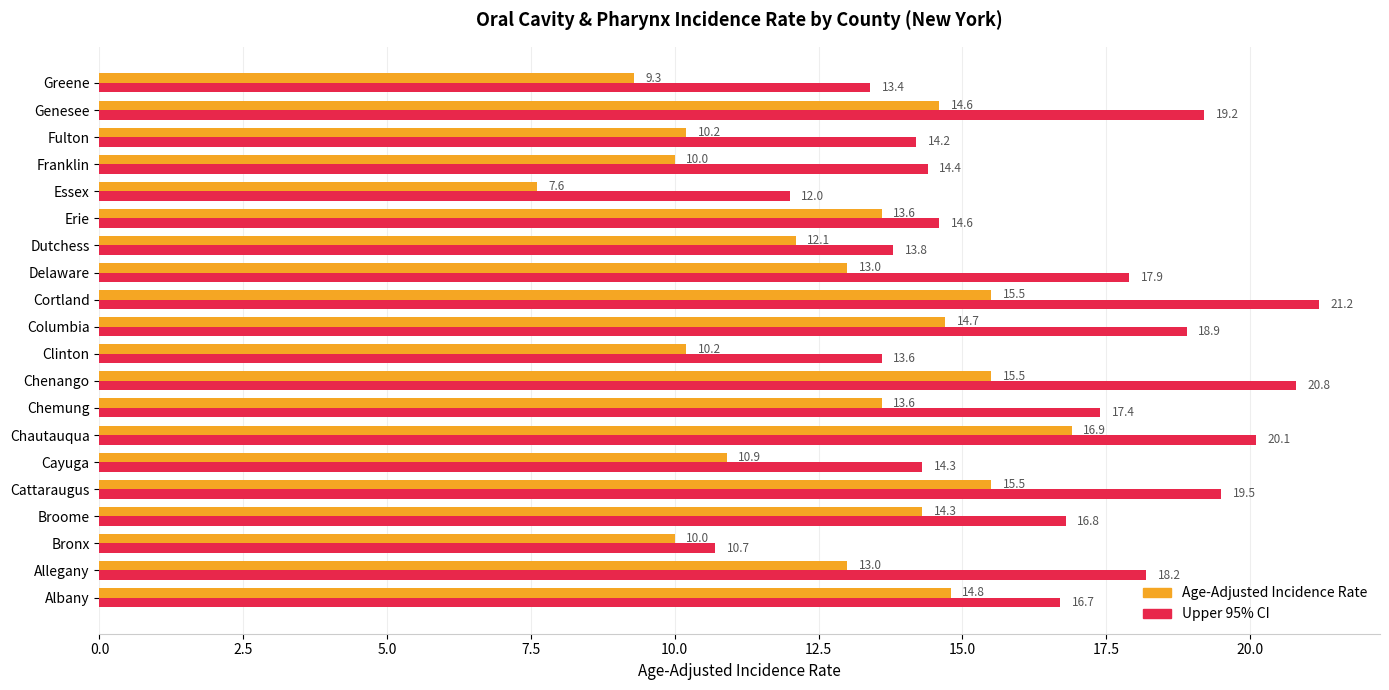

What is the average value of the Age-Adjusted Incidence Rate series?

12.8